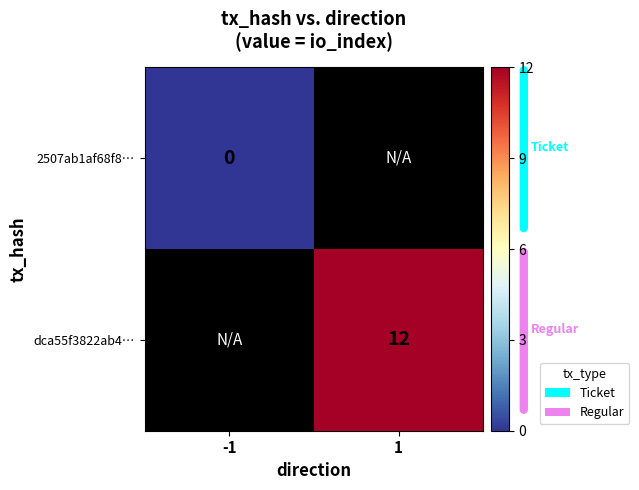

Is it true that dca55f3822ab4… equals 8 at 1?

False